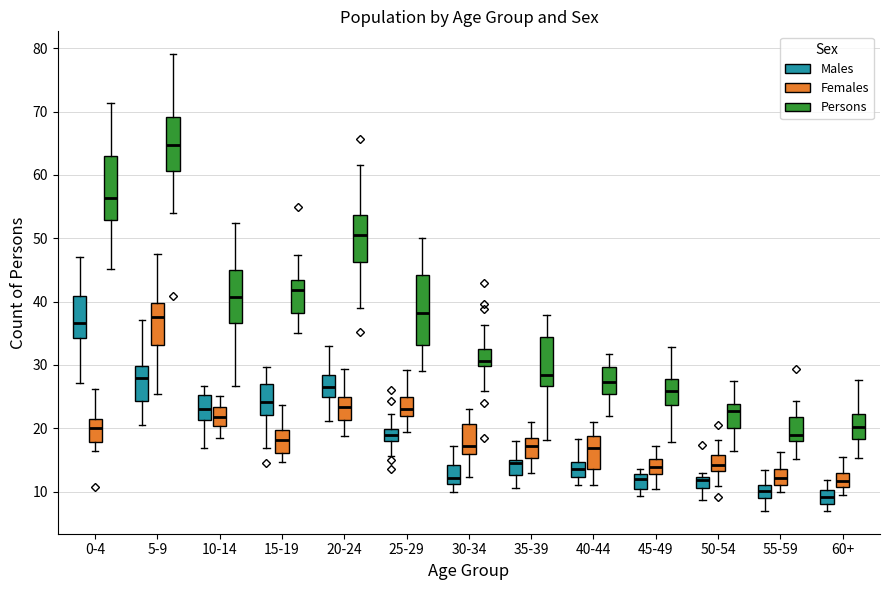

Reading left to right, read every box against the y-axis: the position of its median line, the range the box covers, and the ends of its whiskers. The values are not printed on the chart, so give them approximately, as read against the axis.

0-4 (Males): median 37, box 34 to 41, whiskers 27 to 47
0-4 (Females): median 20, box 18 to 21, whiskers 16 to 26
0-4 (Persons): median 56, box 53 to 63, whiskers 45 to 71
5-9 (Males): median 28, box 24 to 30, whiskers 20 to 37
5-9 (Females): median 38, box 33 to 40, whiskers 25 to 48
5-9 (Persons): median 65, box 61 to 69, whiskers 54 to 79
10-14 (Males): median 23, box 21 to 25, whiskers 17 to 27
10-14 (Females): median 22, box 20 to 23, whiskers 18 to 25
10-14 (Persons): median 41, box 37 to 45, whiskers 27 to 52
15-19 (Males): median 24, box 22 to 27, whiskers 17 to 30
15-19 (Females): median 18, box 16 to 20, whiskers 15 to 24
15-19 (Persons): median 42, box 38 to 43, whiskers 35 to 47
20-24 (Males): median 27, box 25 to 28, whiskers 21 to 33
20-24 (Females): median 23, box 21 to 25, whiskers 19 to 29
20-24 (Persons): median 50, box 46 to 54, whiskers 39 to 62
25-29 (Males): median 19, box 18 to 20, whiskers 16 to 22
25-29 (Females): median 23, box 22 to 25, whiskers 19 to 29
25-29 (Persons): median 38, box 33 to 44, whiskers 29 to 50
30-34 (Males): median 12, box 11 to 14, whiskers 10 to 17
30-34 (Females): median 17, box 16 to 21, whiskers 12 to 23
30-34 (Persons): median 31, box 30 to 33, whiskers 26 to 36
35-39 (Males): median 15 (just below the box's upper edge), box 13 to 15, whiskers 11 to 18
35-39 (Females): median 17, box 15 to 18, whiskers 13 to 21
35-39 (Persons): median 28, box 27 to 34, whiskers 18 to 38
40-44 (Males): median 14, box 12 to 15, whiskers 11 to 18
40-44 (Females): median 17, box 14 to 19, whiskers 11 to 21
40-44 (Persons): median 27, box 25 to 30, whiskers 22 to 32
45-49 (Males): median 12, box 10 to 13, whiskers 9 to 14
45-49 (Females): median 14, box 13 to 15, whiskers 10 to 17
45-49 (Persons): median 26, box 24 to 28, whiskers 18 to 33
50-54 (Males): median 12 (just below the box's upper edge), box 11 to 12, whiskers 9 to 13
50-54 (Females): median 14, box 13 to 16, whiskers 11 to 18
50-54 (Persons): median 23, box 20 to 24, whiskers 16 to 27
55-59 (Males): median 10, box 9 to 11, whiskers 7 to 13
55-59 (Females): median 12, box 11 to 14, whiskers 10 to 16
55-59 (Persons): median 19, box 18 to 22, whiskers 15 to 24
60+ (Males): median 9, box 8 to 10, whiskers 7 to 12
60+ (Females): median 12, box 11 to 13, whiskers 9 to 15
60+ (Persons): median 20, box 18 to 22, whiskers 15 to 28